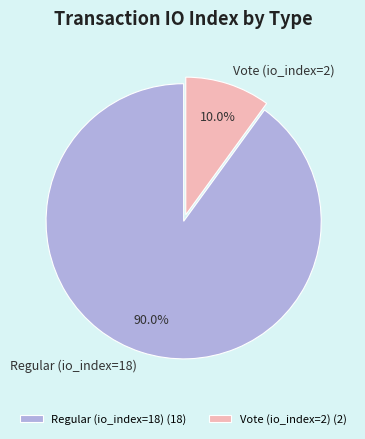

Is it true that Vote (io_index=2) is 10% of the pie?

True